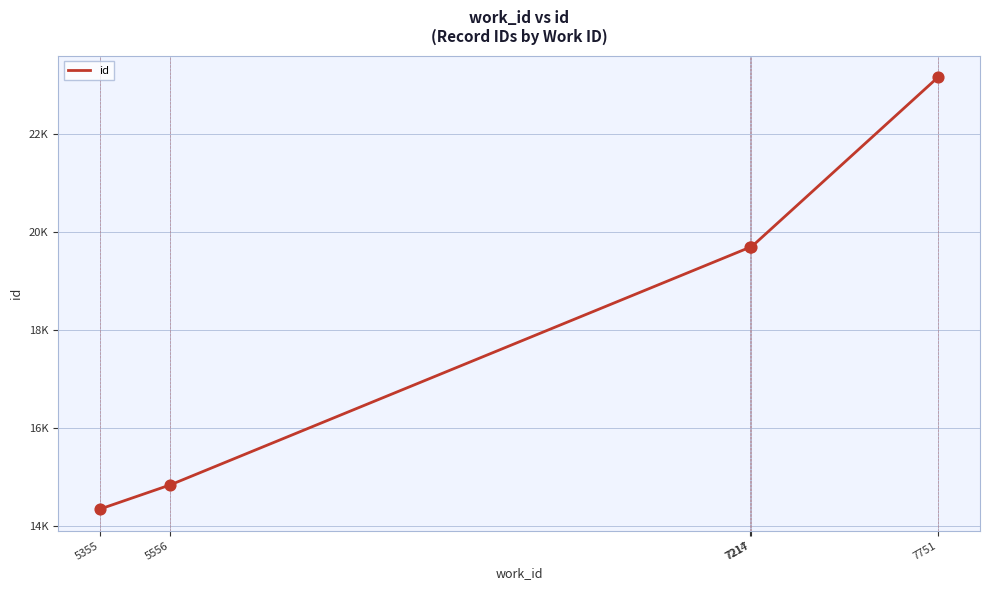

What is the change in value from 5355 to 5556?

+493